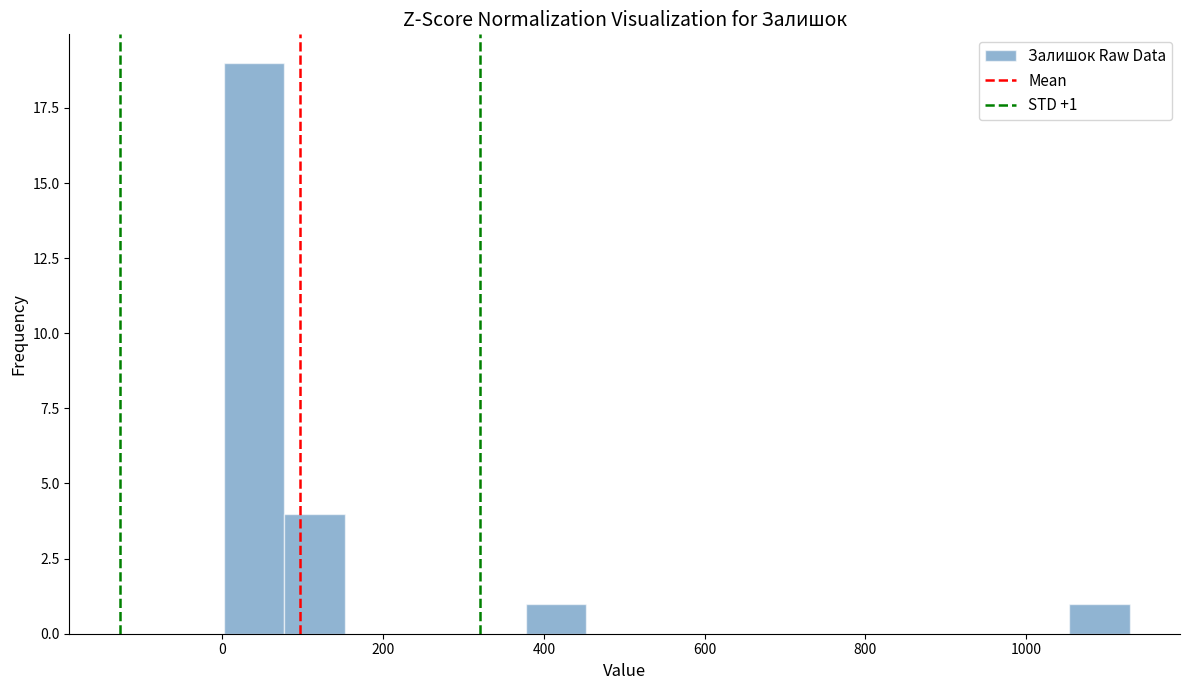

Around what value on the x-axis is the tallest bar? Give the approximate position of its centre, as read against the axis.

40